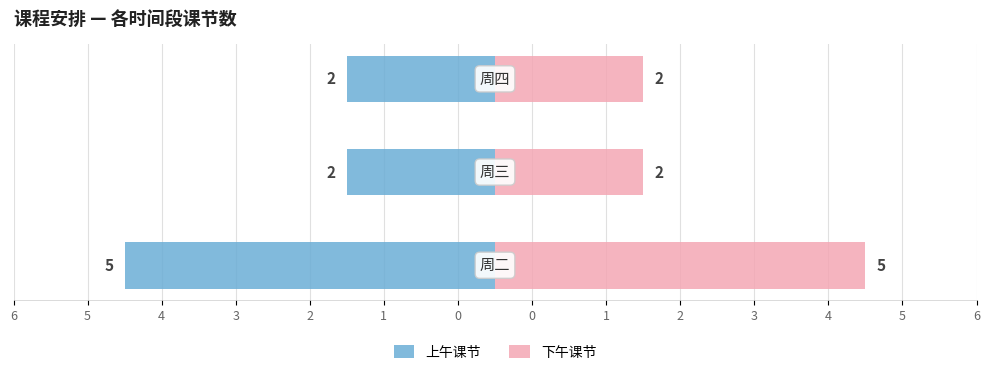

At how many categories does at least one series exceed -1?

3